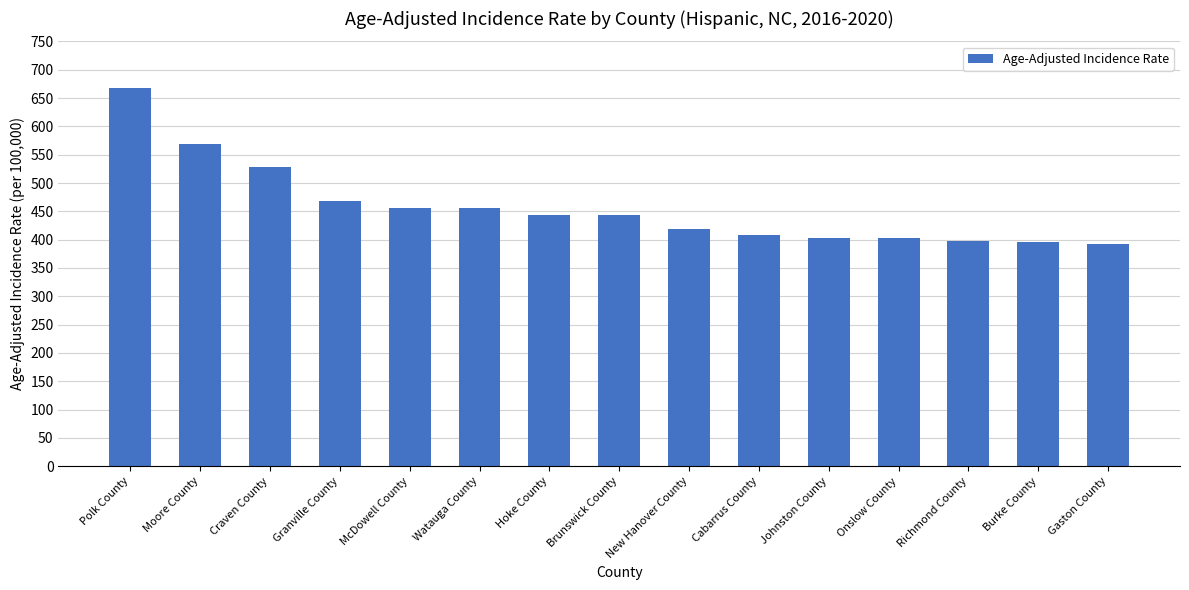

At which category does the chart reach its peak across all series?

Polk County